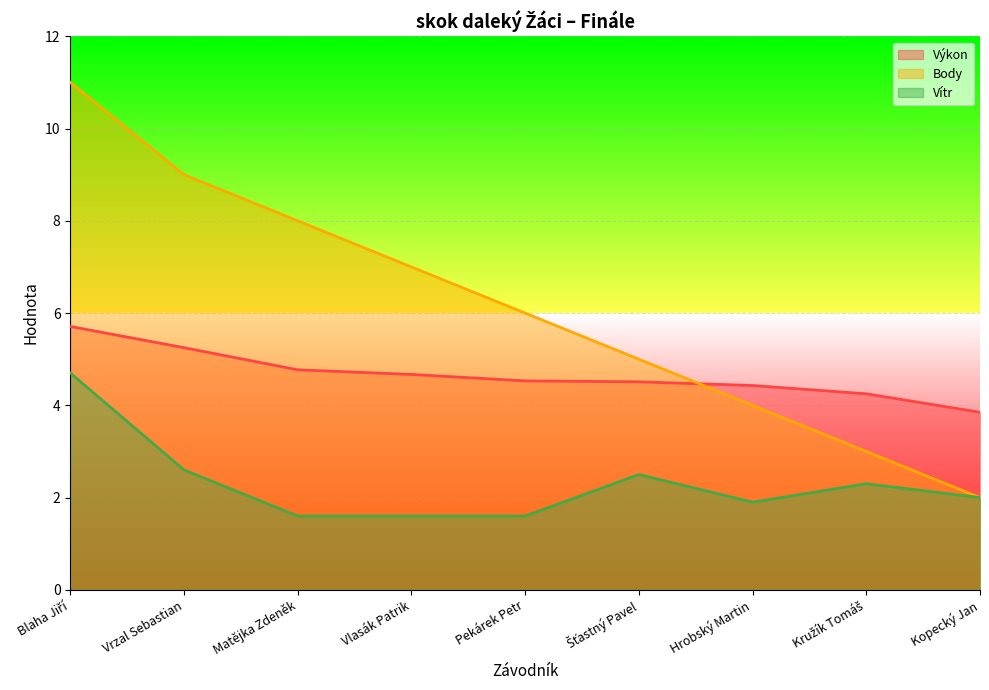

What is the maximum value shown in the chart?

11.0